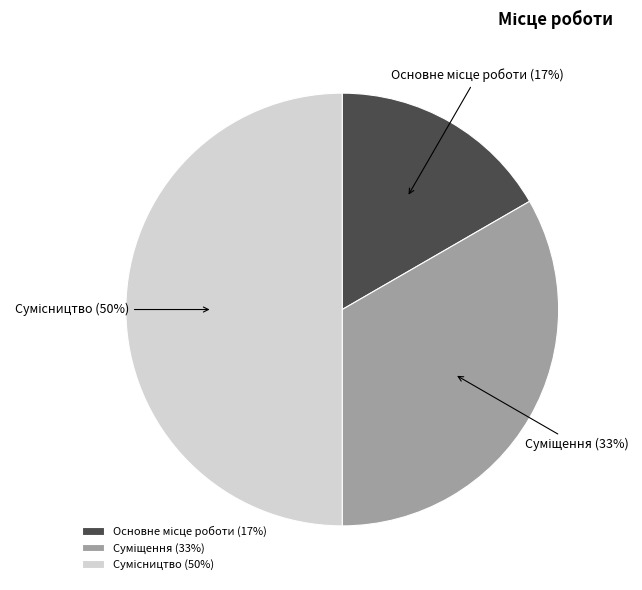

Count the number of slices in the pie.

3